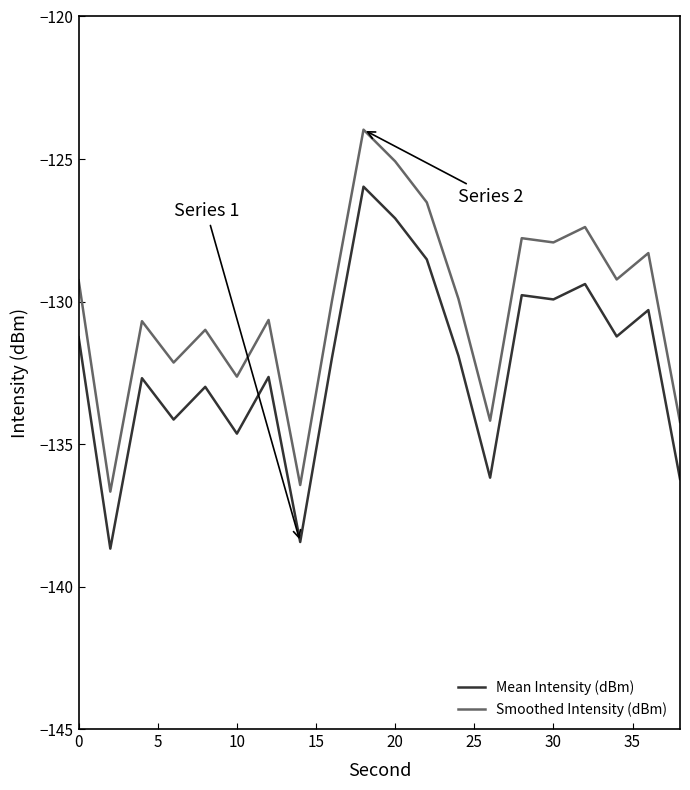

Is this an area chart (filled region under the line)?

No